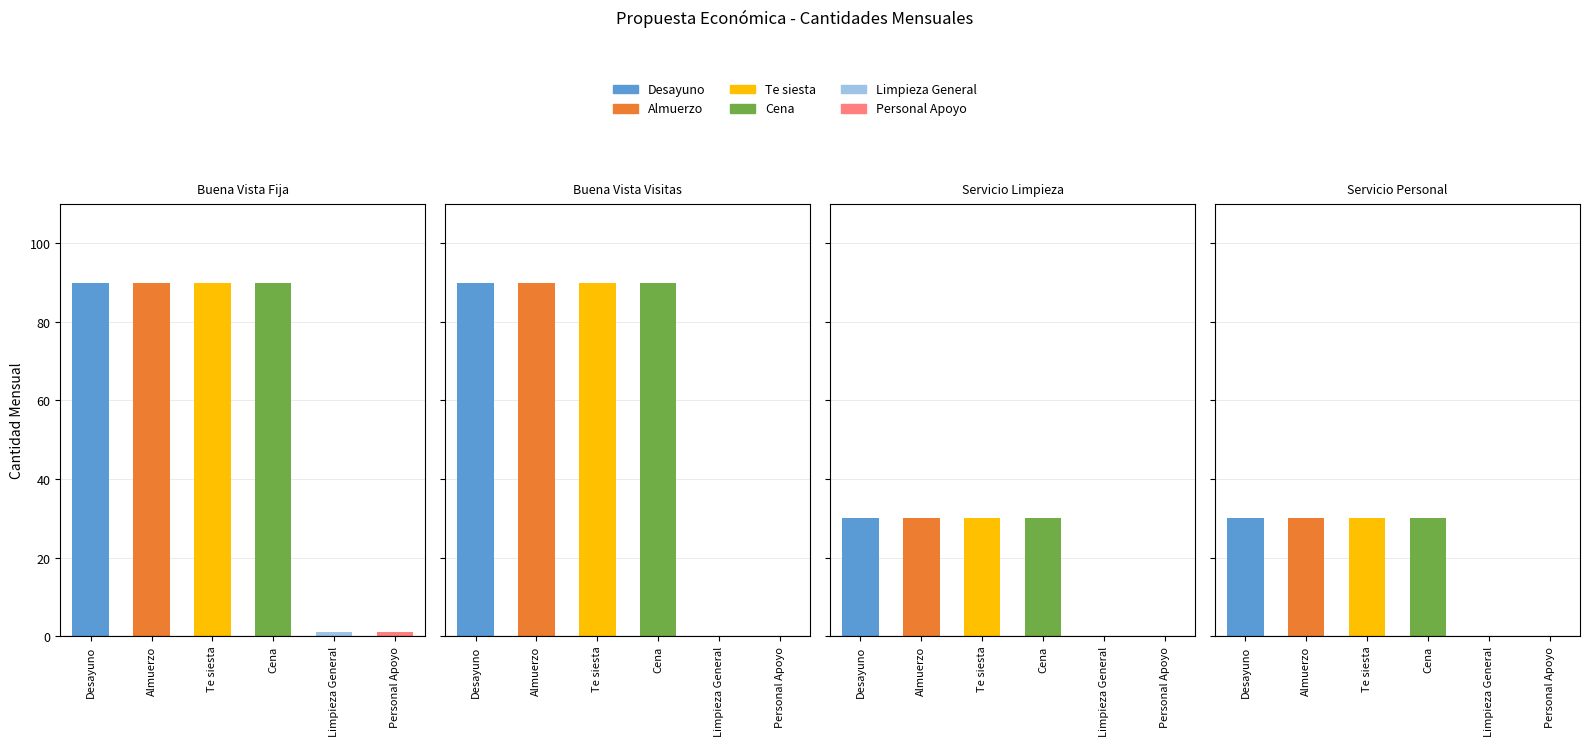

What is the value of the Te siesta bar at the 3rd from the left?

30